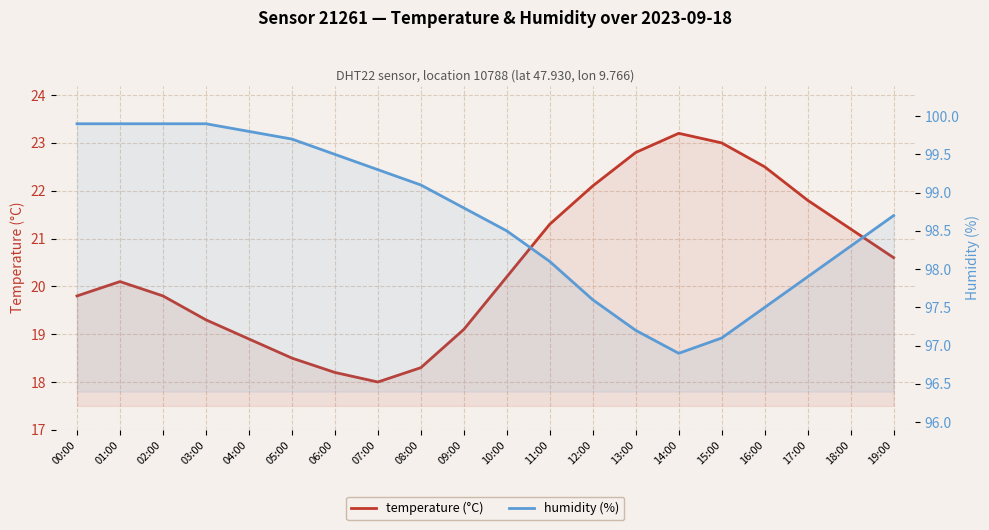

What is the maximum value shown in the chart?

99.9